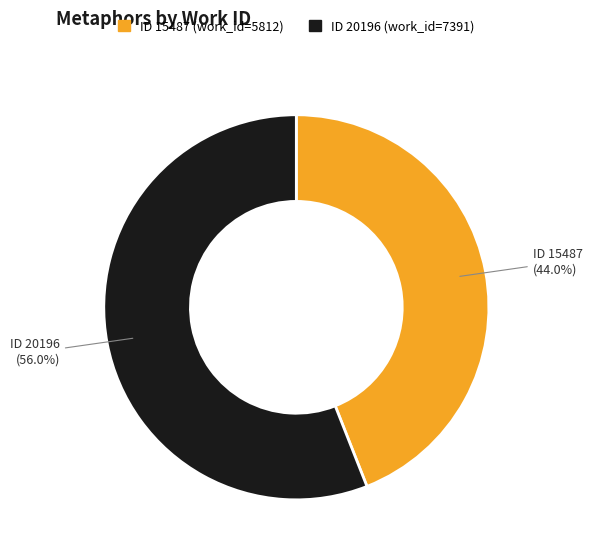

To the nearest percent, what is the difference between the largest and smallest slice percentages?

12%